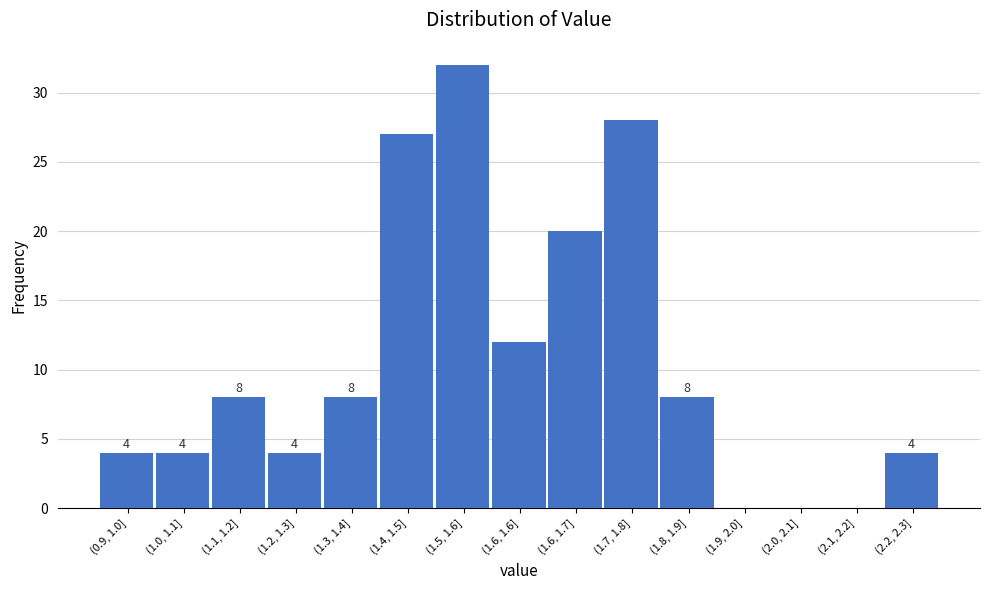

Reading right to left, transcribe all the data shown in this chart.

(2.2, 2.3]=4	(2.1, 2.2]=0	(2.0, 2.1]=0	(1.9, 2.0]=0	(1.8, 1.9]=8	(1.7, 1.8]=28	(1.6, 1.7]=20	(1.6, 1.6]=12	(1.5, 1.6]=32	(1.4, 1.5]=27	(1.3, 1.4]=8	(1.2, 1.3]=4	(1.1, 1.2]=8	(1.0, 1.1]=4	(0.9, 1.0]=4